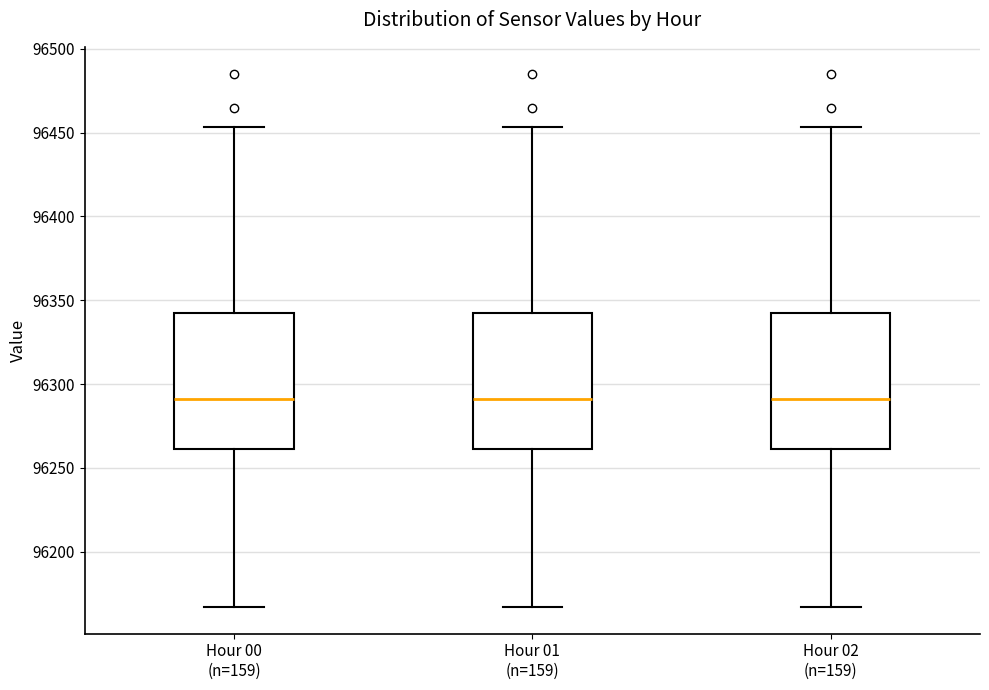

Where does the median line of the box for Hour 02 (n=159) sit on the y-axis? The values are not printed on the chart, so give them approximately, as read against the axis.

96290